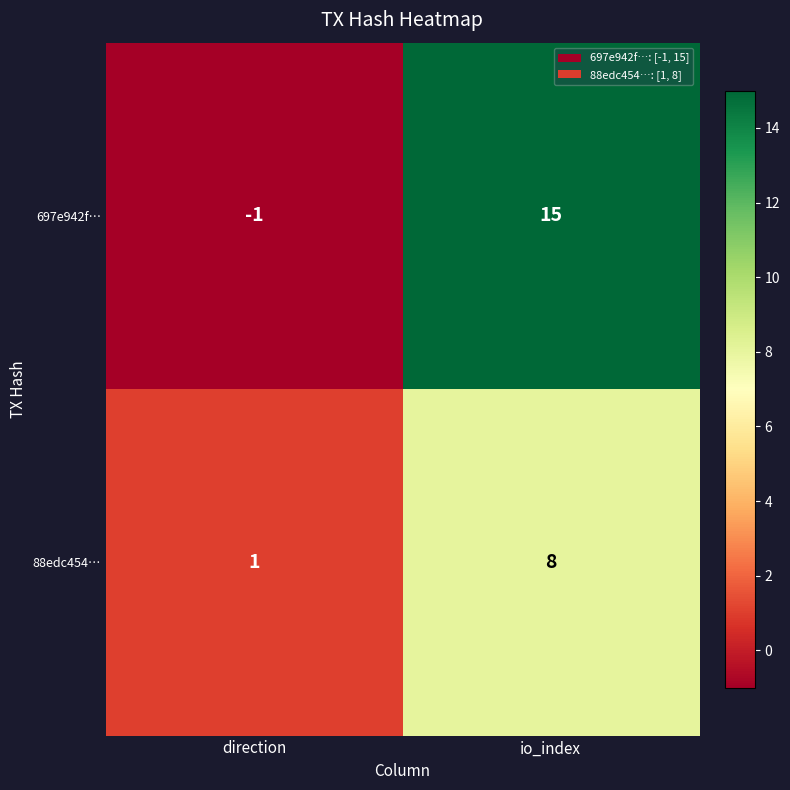

Reading left to right, extract all data points from this chart.

697e942f…: direction=-1	io_index=15
88edc454…: direction=1	io_index=8